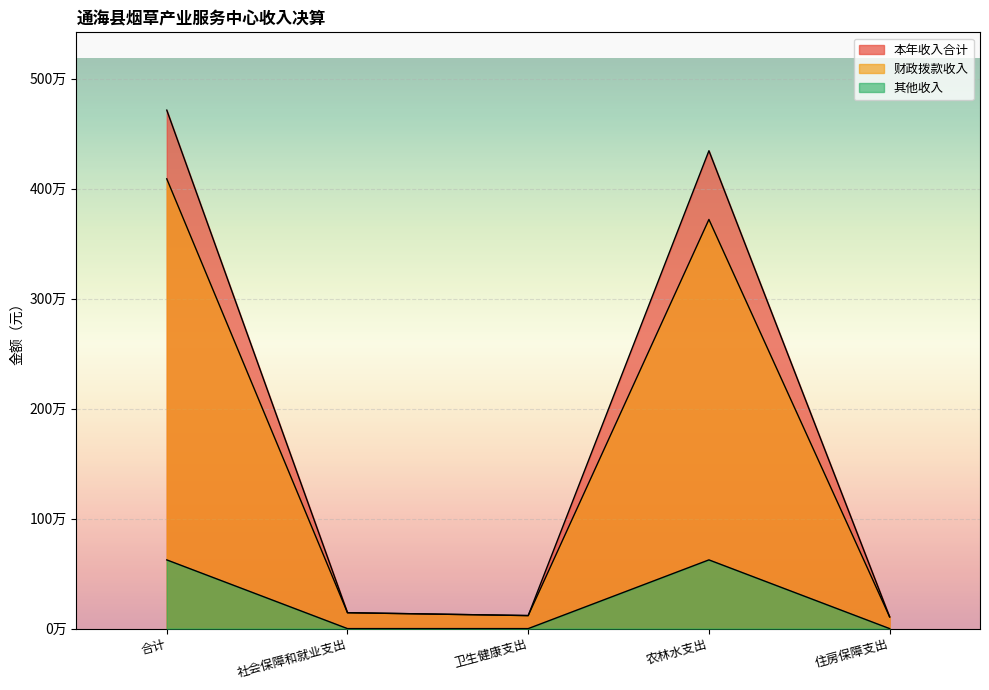

Rank the series by their average value, from highest to lowest.

本年收入合计, 财政拨款收入, 其他收入